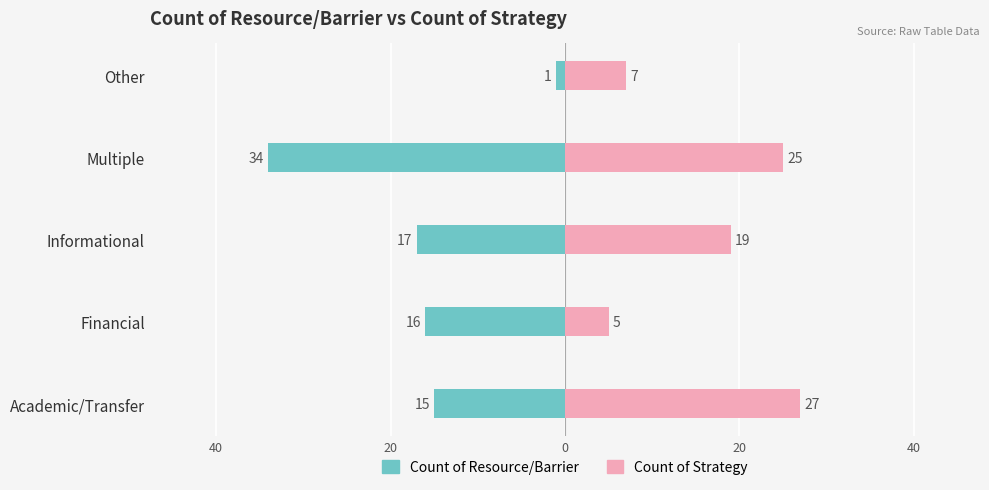

Which has a higher value, Multiple or Financial?

Financial